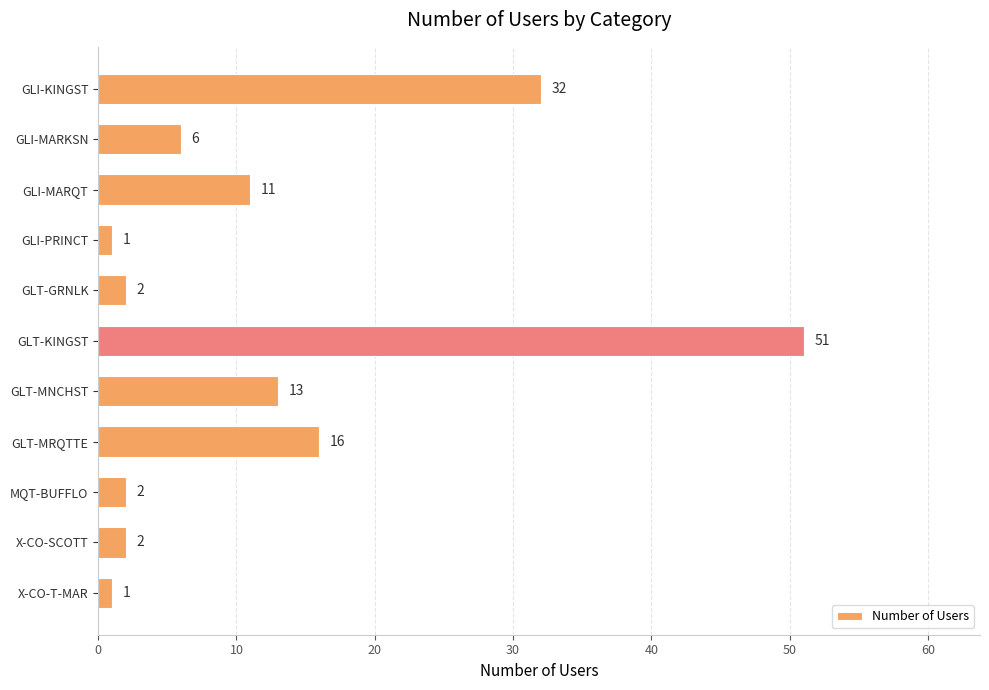

What is the change in value from GLI-MARQT to GLT-MNCHST?

+2